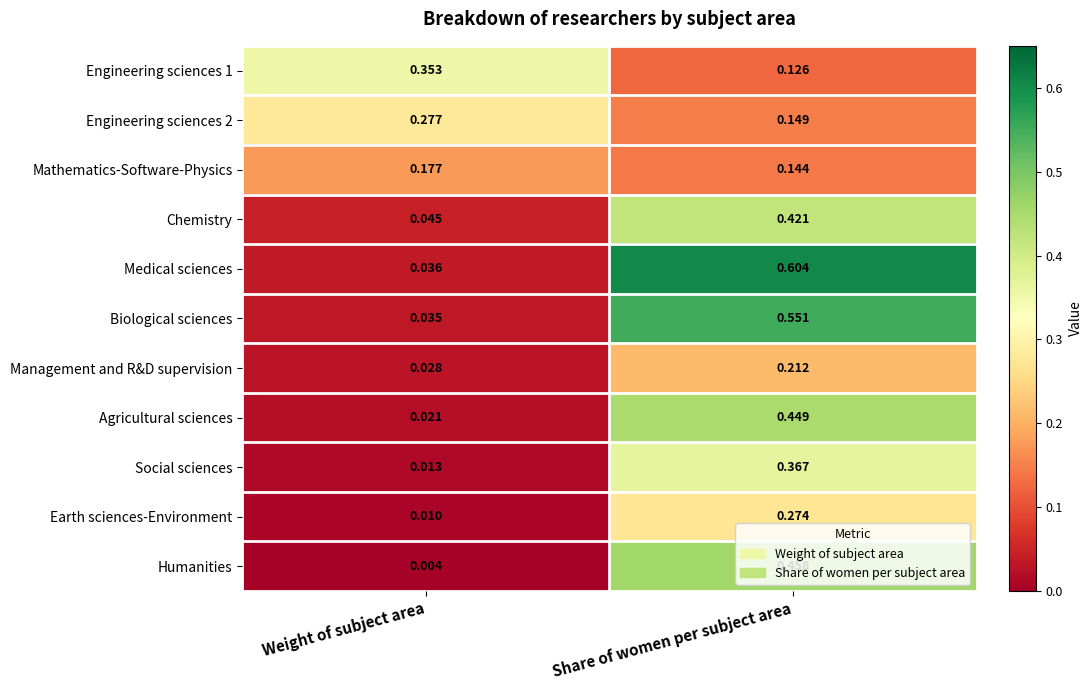

At which category is the sum across all series the highest?

Share of women per subject area